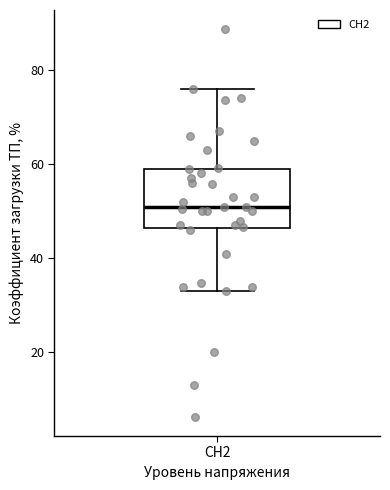

Where does the upper whisker of the box for СН2 end on the y-axis? The values are not printed on the chart, so give them approximately, as read against the axis.

76